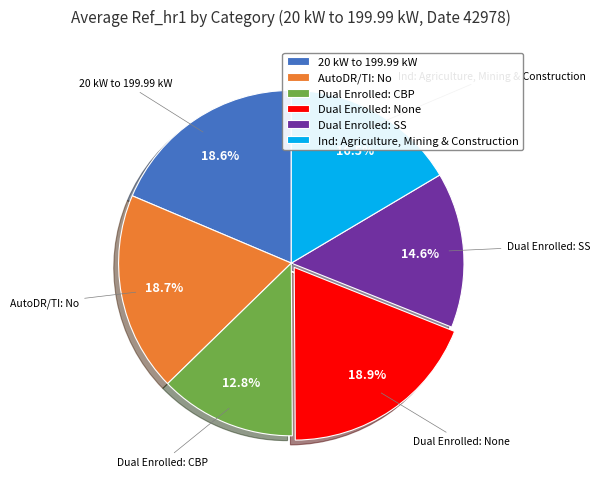

How many segments does this pie chart have?

6